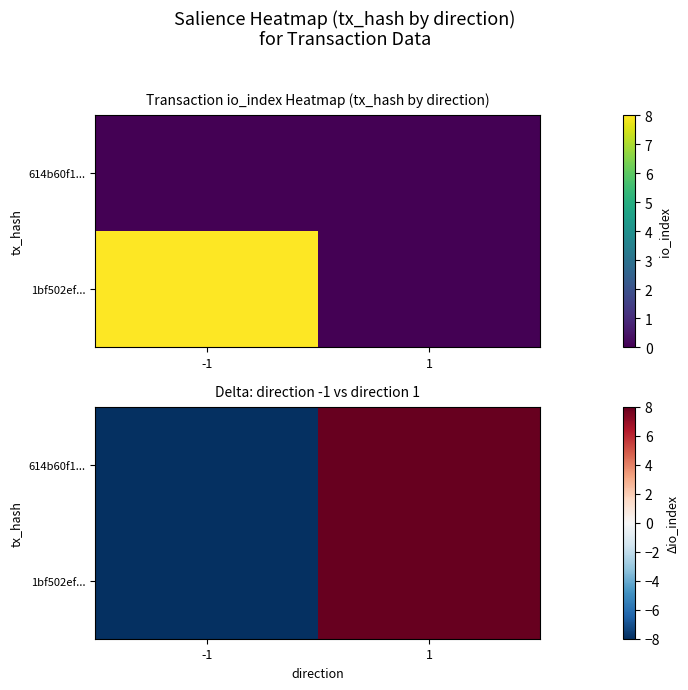

List the labels in order of 614b60f1... value, smallest first.

-1, 1